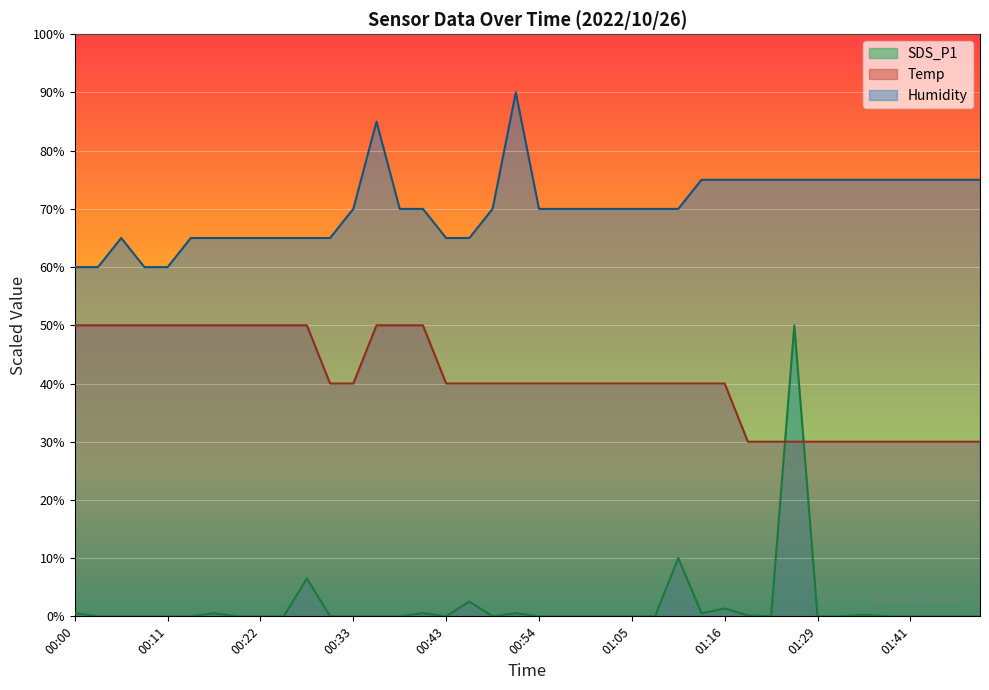

What are all the series names shown in the legend?

SDS_P1, Temp, Humidity